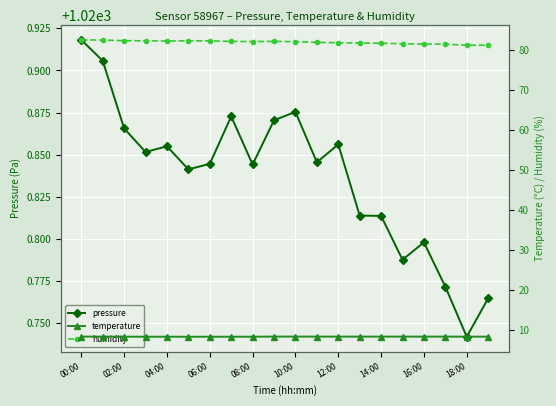

At which label is pressure closest to 1020?

18:00